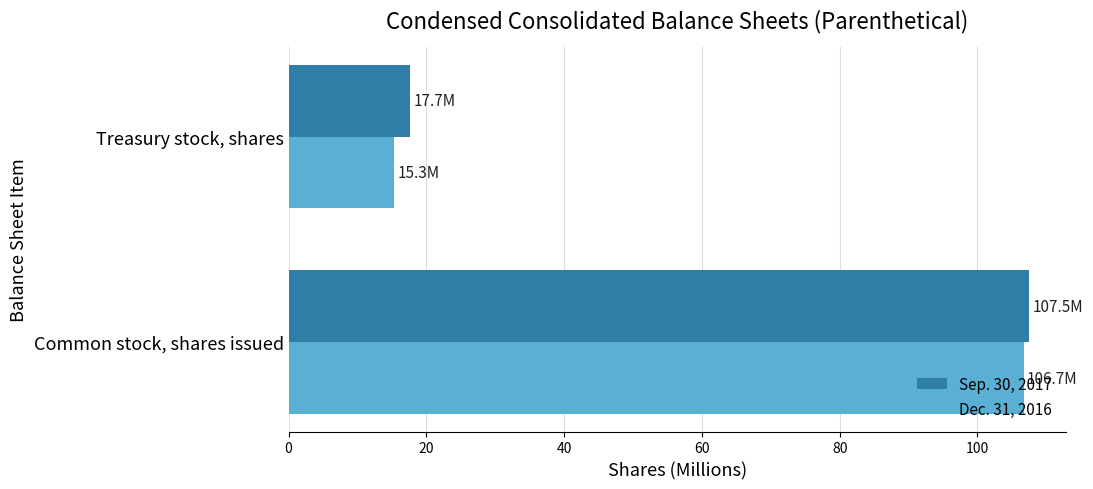

Which label corresponds to the largest value in the chart?

Common stock, shares issued